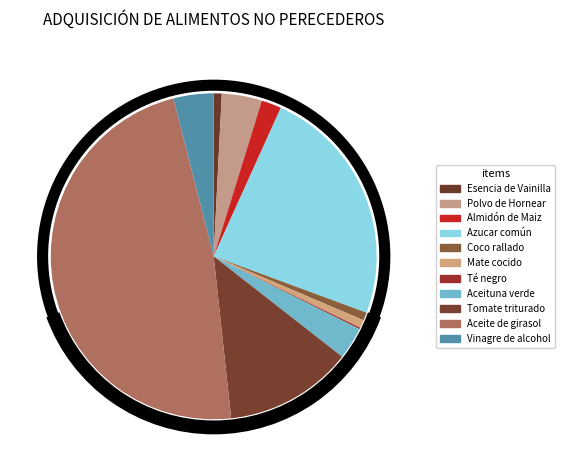

Do Coco rallado and Azucar común together represent more than half of the pie?

No